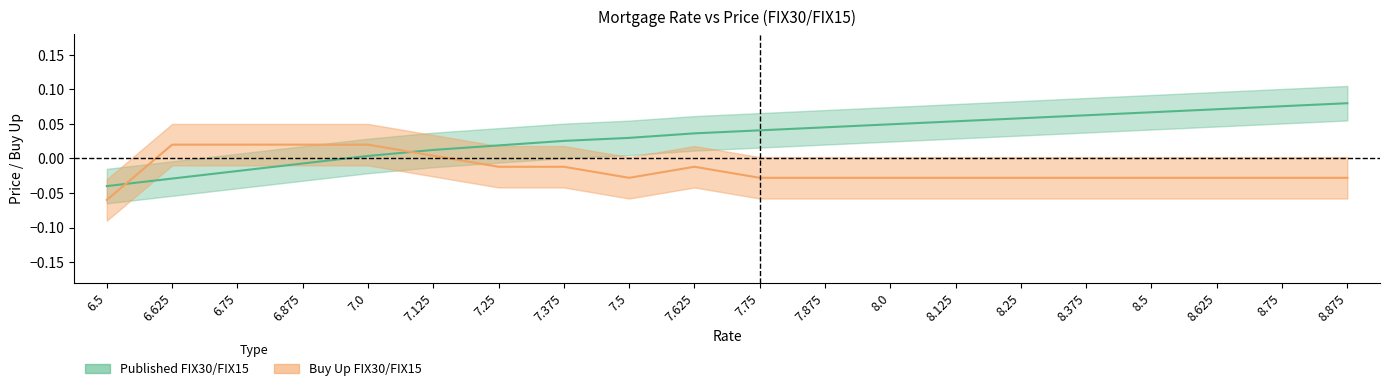

How many lines are shown in the chart?

2